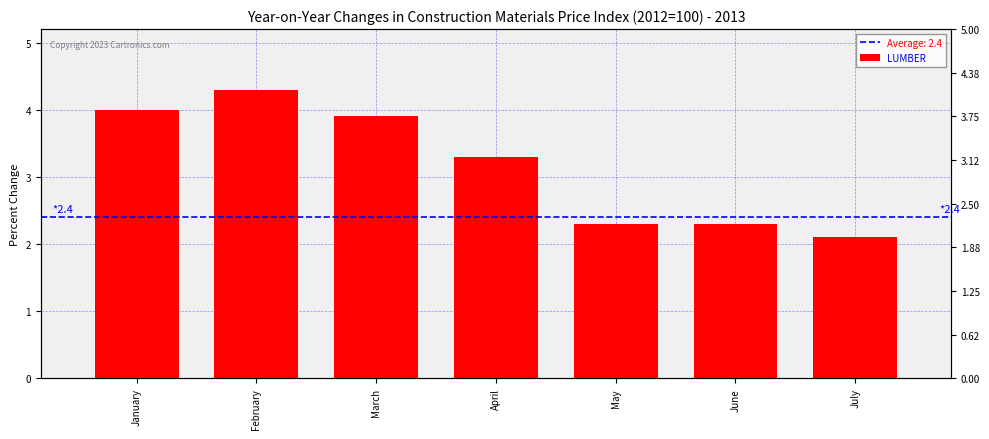

Which label corresponds to the smallest value in the chart?

July